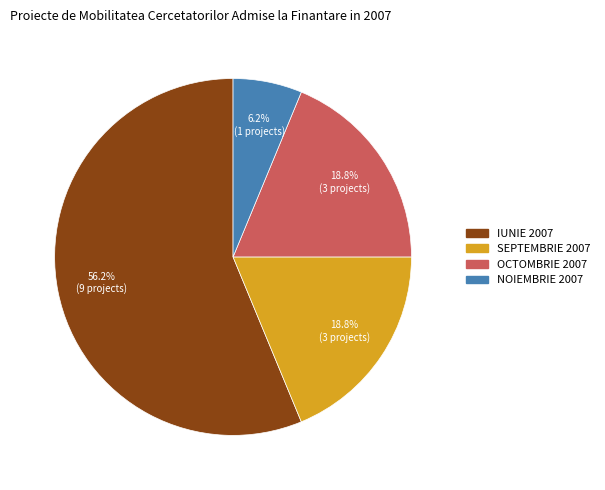

Does any single category account for the majority?

Yes